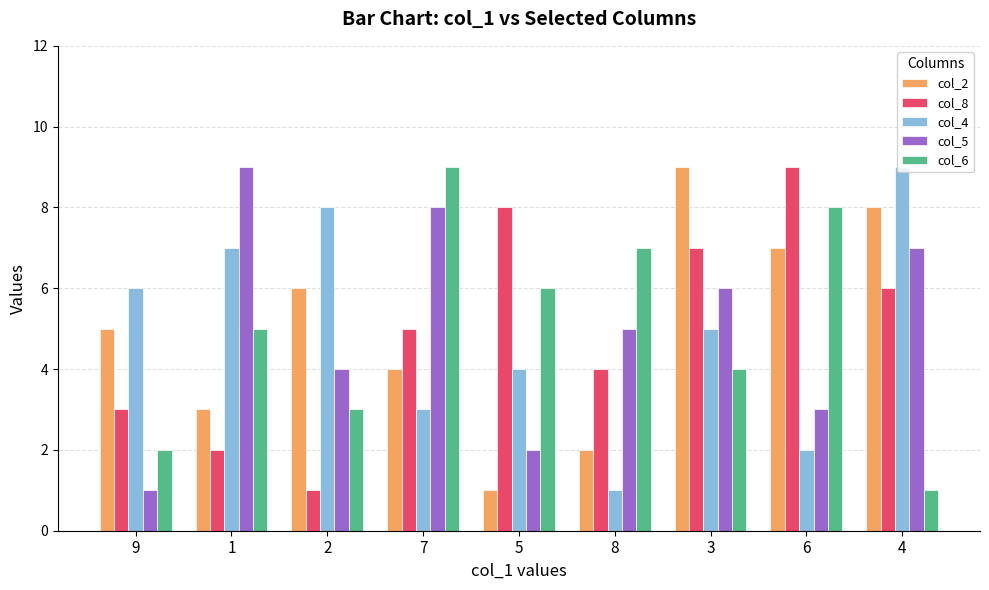

What is the spread (max minus min) of values at 2?

7